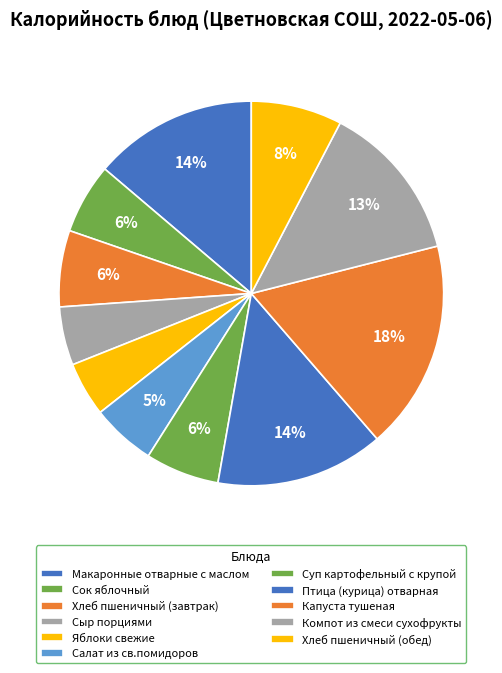

The Компот из смеси сухофрукты slice represents 25% of the pie. True or false?

False